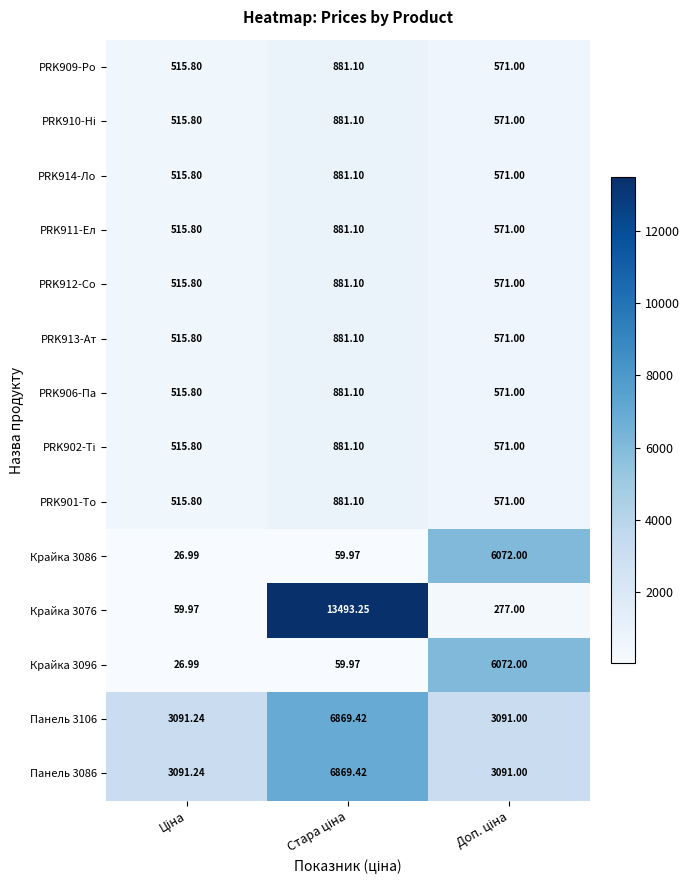

Which series has the widest spread of values?

Крайка 3076